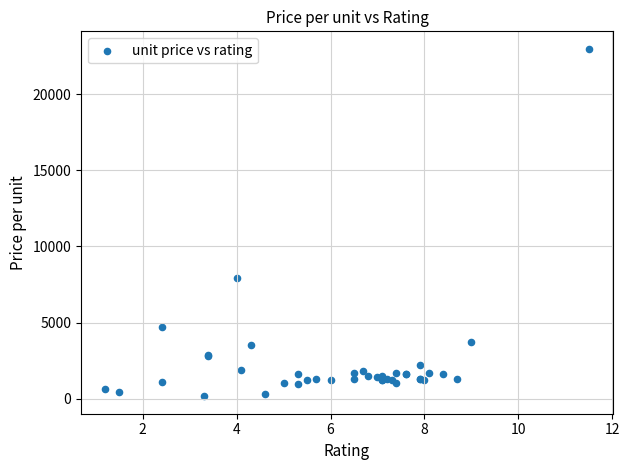

What Y value in the scatter plot is closest to 11575?

7900